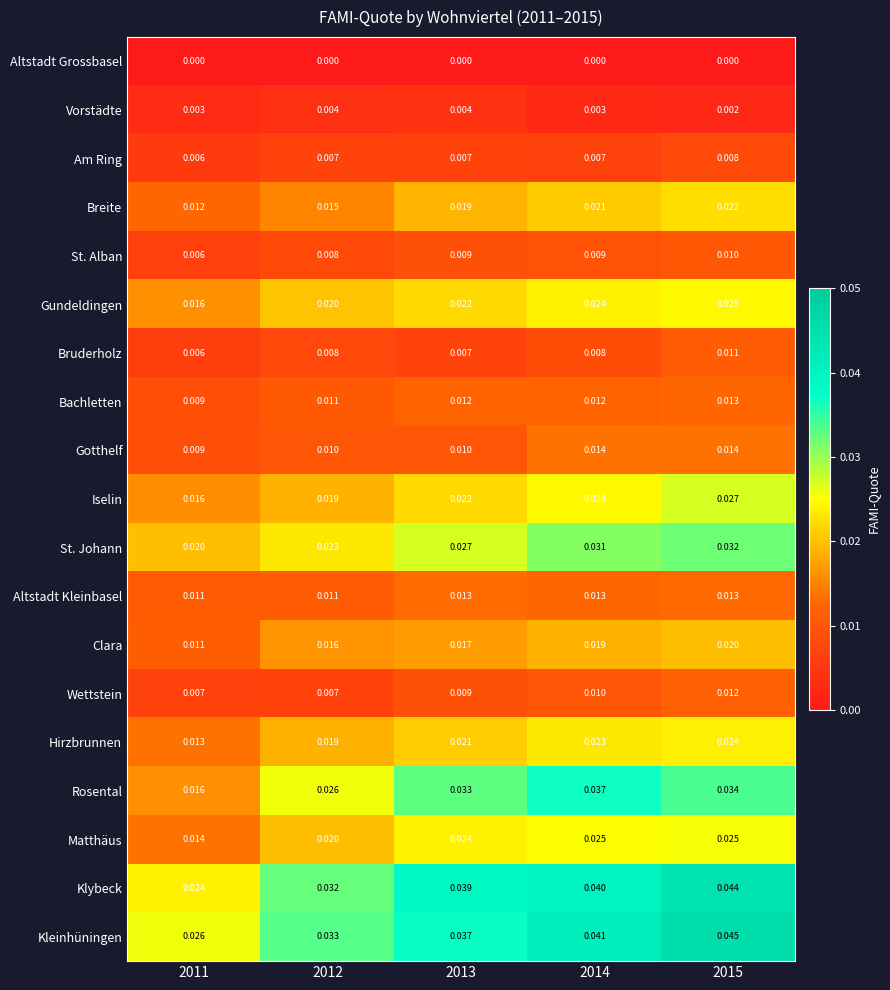

Which series changed the most between 2011 and 2012?

Rosental